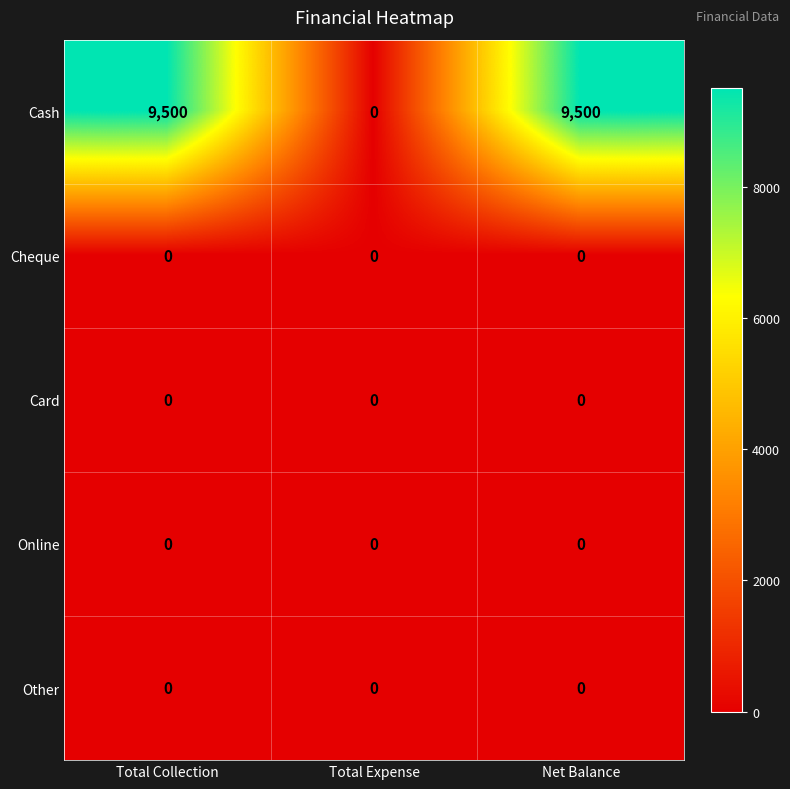

Which series has the largest total across all categories?

Cash